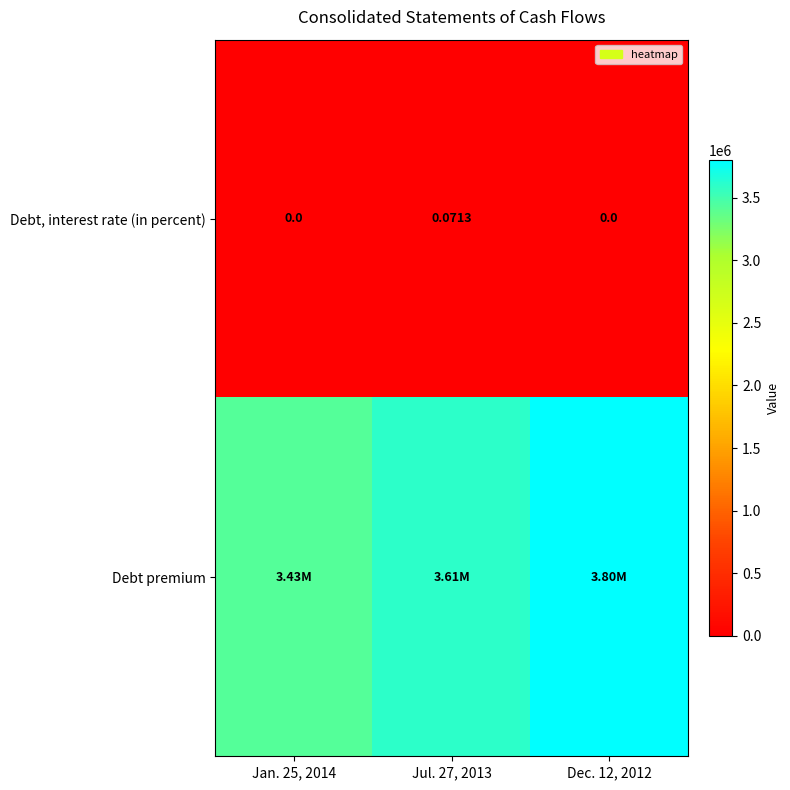

At which category is the sum across all series the highest?

Dec. 12, 2012